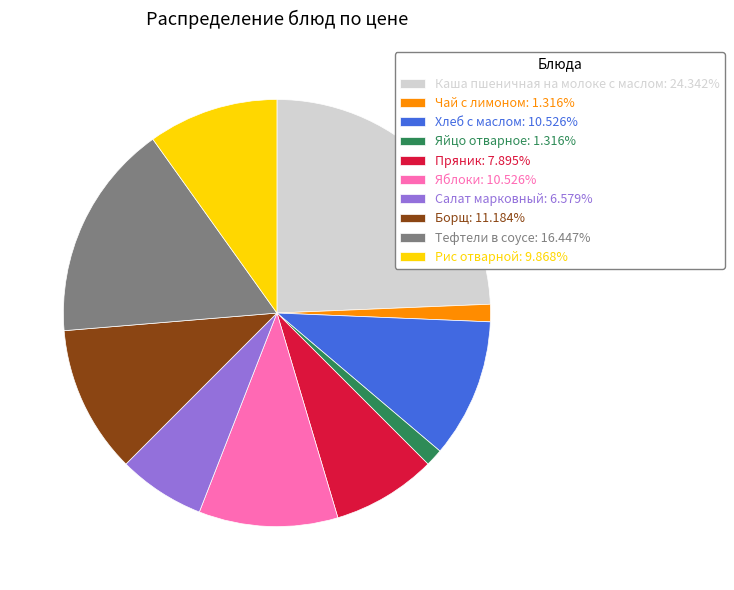

Is there any slice that represents more than half of the pie?

No